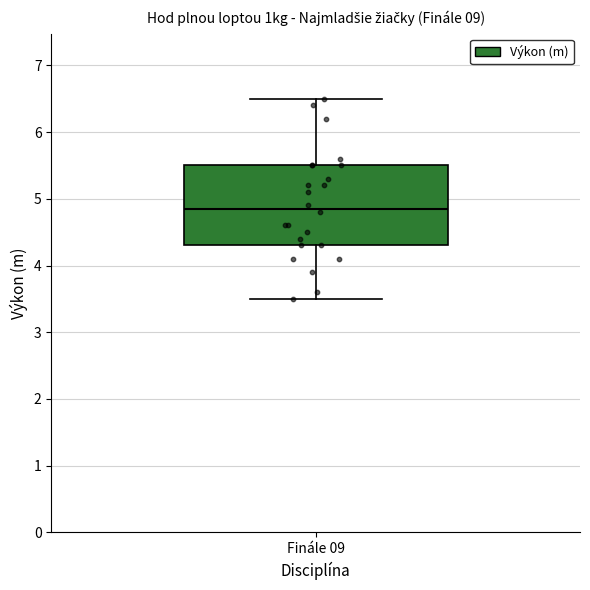

Read this box plot against the y-axis: the position of the median line, the range covered by the box, and the ends of both whiskers. The values are not printed on the chart, so give them approximately, as read against the axis.

median 4.9, box 4.3 to 5.5, whiskers 3.5 to 6.5